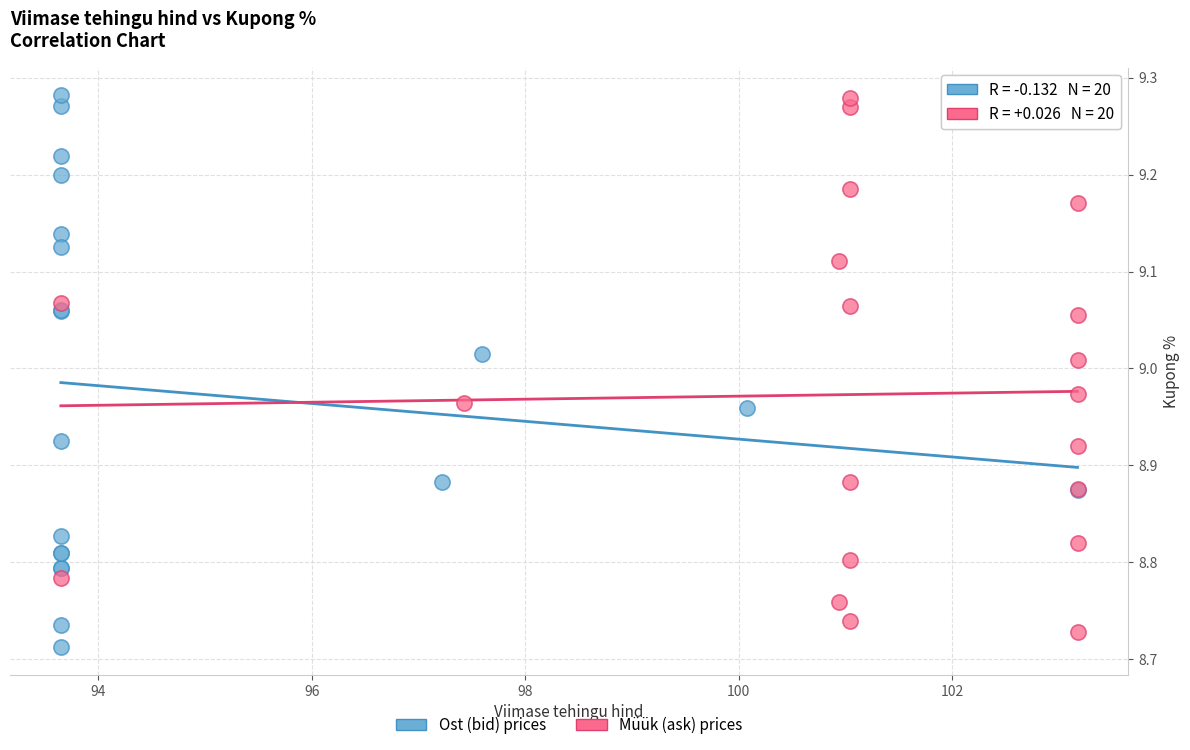

Which series has the largest Y range (max minus min)?

Ost (bid) prices